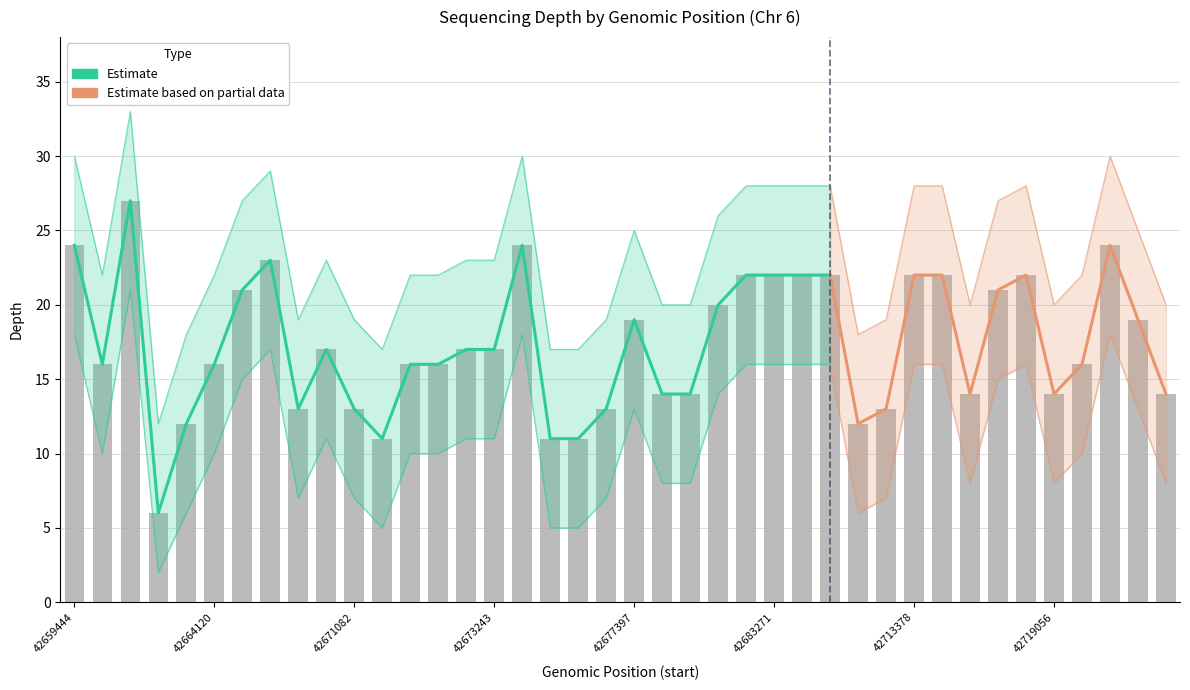

Reading right to left, transcribe all the data shown in this chart.

depth: 42721621=14	42721593=19	42720955=24	42719204=16	42719056=14	42717431=22	42716010=21	42715464=14	42713748=22	42713378=22	42710834=13	42709215=12	42683390=22	42683285=22	42683271=22	42682294=22	42682120=20	42679344=14	42677658=14	42677397=19	42676815=13	42675553=11	42675552=11	42674063=24	42673243=17	42671461=17	42671443=16	42671442=16	42671279=11	42671082=13	42668532=17	42668281=13	42668164=23	42666149=21	42664120=16	42664113=12	42663675=6	42663307=27	42660116=16	42659444=24
depth_upper: 42721621=20	42721593=25	42720955=30	42719204=22	42719056=20	42717431=28	42716010=27	42715464=20	42713748=28	42713378=28	42710834=19	42709215=18	42683390=28	42683285=28	42683271=28	42682294=28	42682120=26	42679344=20	42677658=20	42677397=25	42676815=19	42675553=17	42675552=17	42674063=30	42673243=23	42671461=23	42671443=22	42671442=22	42671279=17	42671082=19	42668532=23	42668281=19	42668164=29	42666149=27	42664120=22	42664113=18	42663675=12	42663307=33	42660116=22	42659444=30
depth_lower: 42721621=8	42721593=13	42720955=18	42719204=10	42719056=8	42717431=16	42716010=15	42715464=8	42713748=16	42713378=16	42710834=7	42709215=6	42683390=16	42683285=16	42683271=16	42682294=16	42682120=14	42679344=8	42677658=8	42677397=13	42676815=7	42675553=5	42675552=5	42674063=18	42673243=11	42671461=11	42671443=10	42671442=10	42671279=5	42671082=7	42668532=11	42668281=7	42668164=17	42666149=15	42664120=10	42664113=6	42663675=2	42663307=21	42660116=10	42659444=18